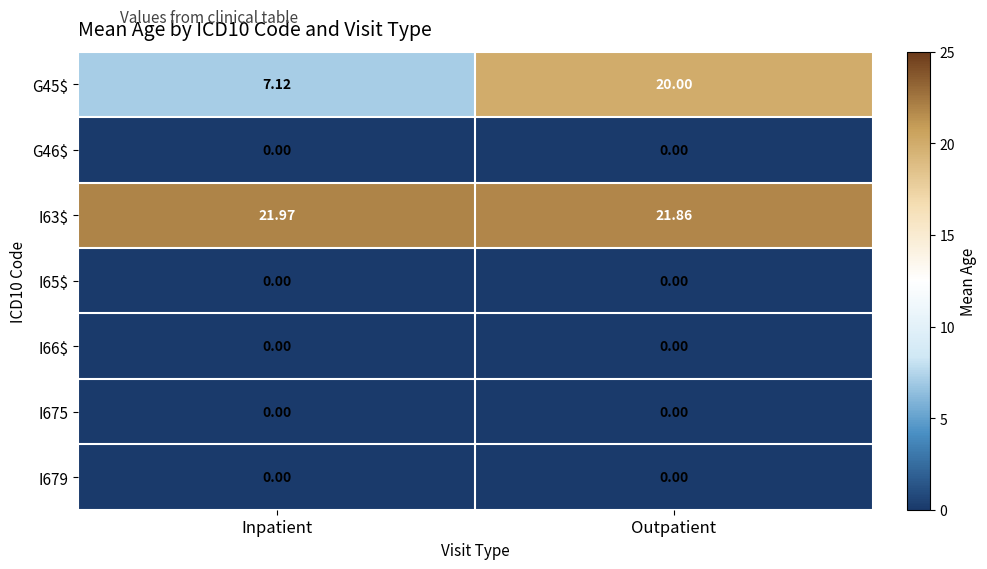

Count the number of categories in the chart.

2